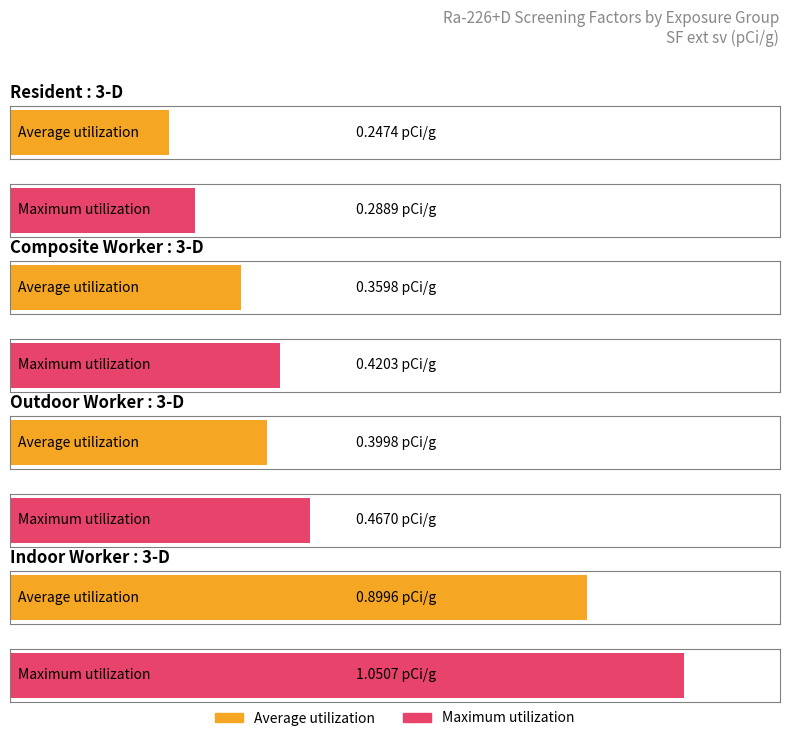

Between Outdoor Worker : 3-D and Resident : 3-D, which is larger?

Outdoor Worker : 3-D